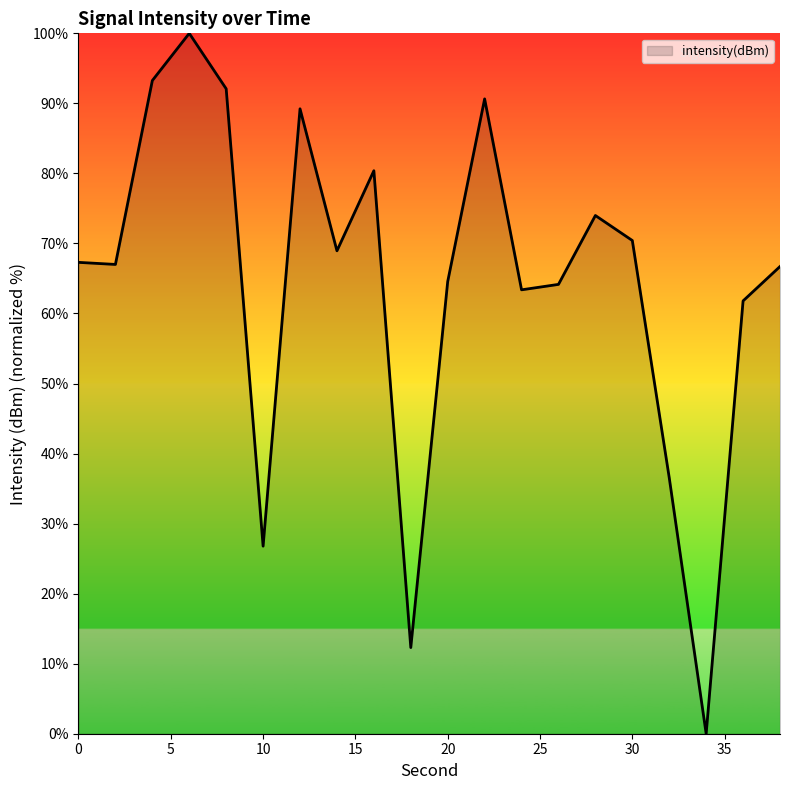

What is the sum of all values?

1289.5